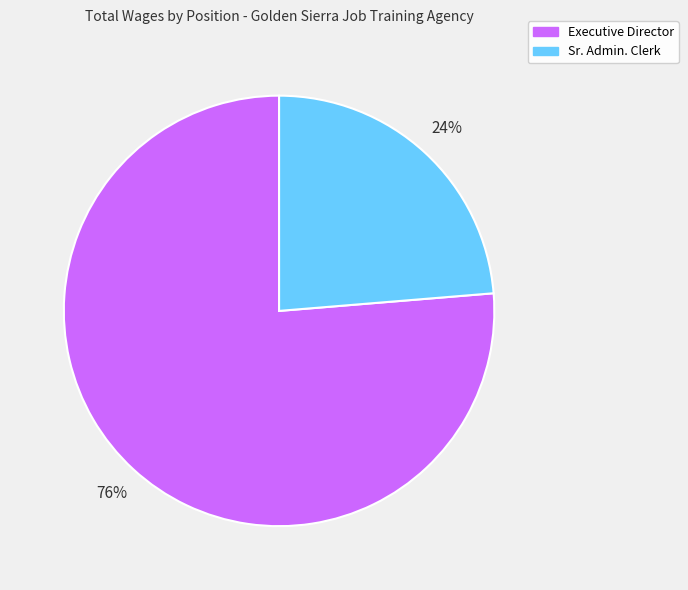

To the nearest percent, what portion does Sr. Admin. Clerk represent?

24%